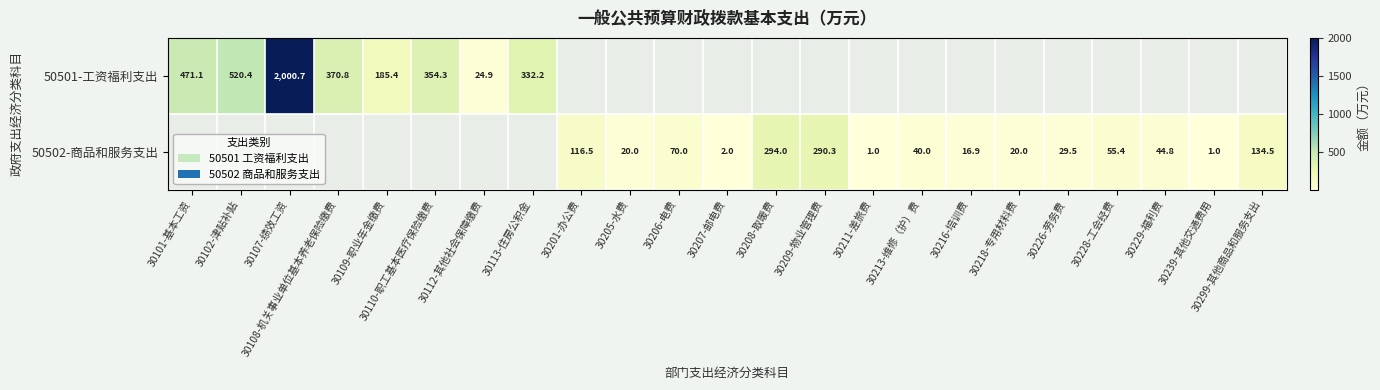

Rank the series by their average value, from highest to lowest.

50501-工资福利支出, 50502-商品和服务支出